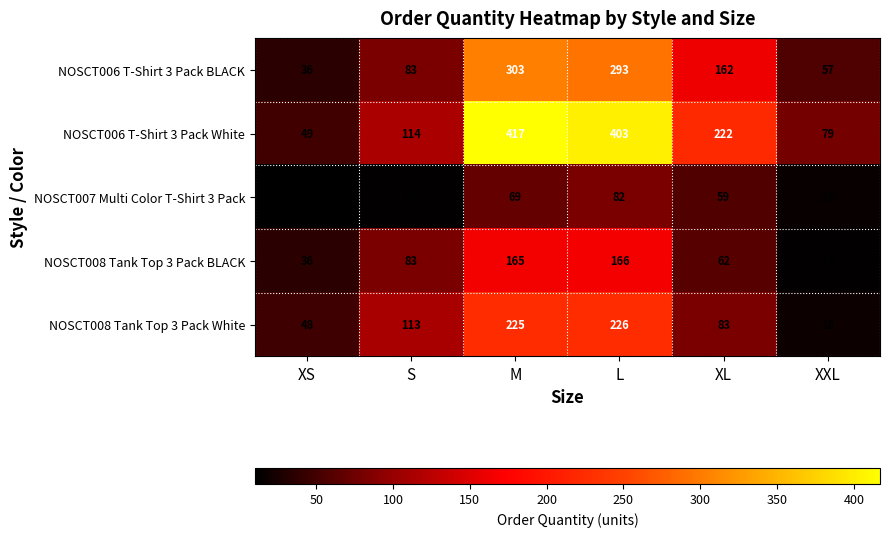

What is the greatest value displayed?

417